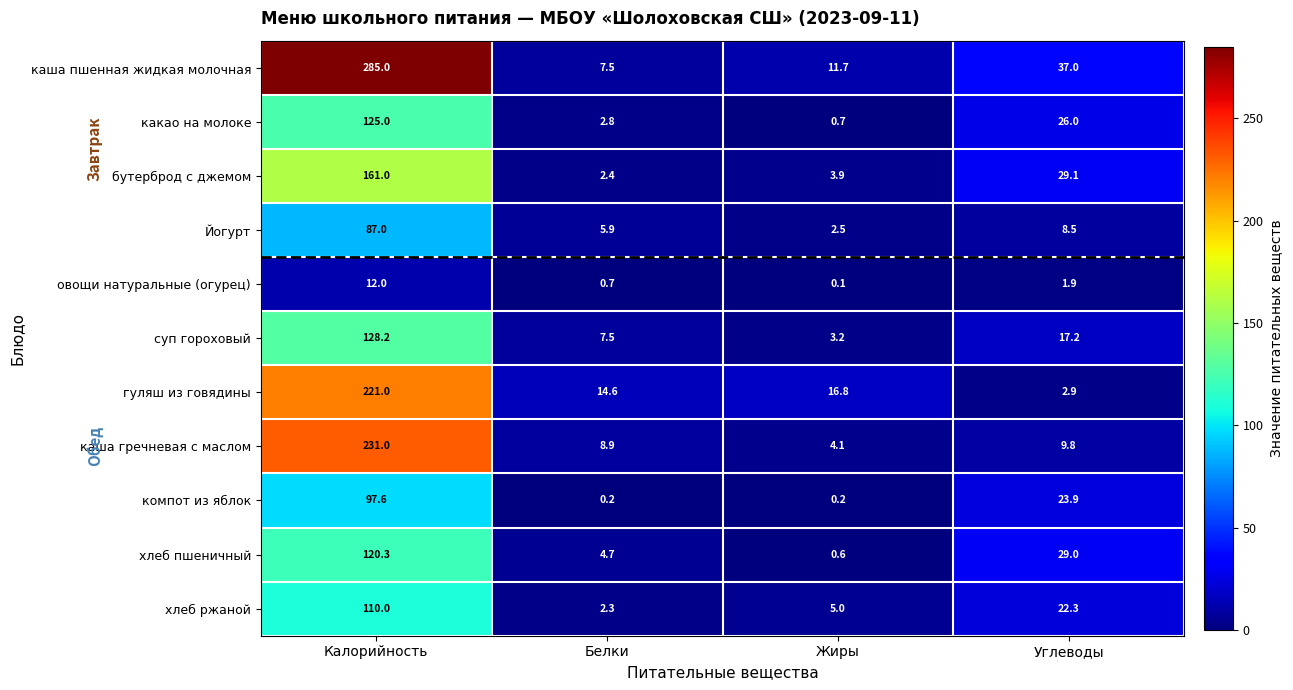

Rank the series at Калорийность from highest to lowest value.

каша пшенная жидкая молочная, каша гречневая с маслом, гуляш из говядины, бутерброд с джемом, суп гороховый, какао на молоке, хлеб пшеничный, хлеб ржаной, компот из яблок, Йогурт, овощи натуральные (огурец)